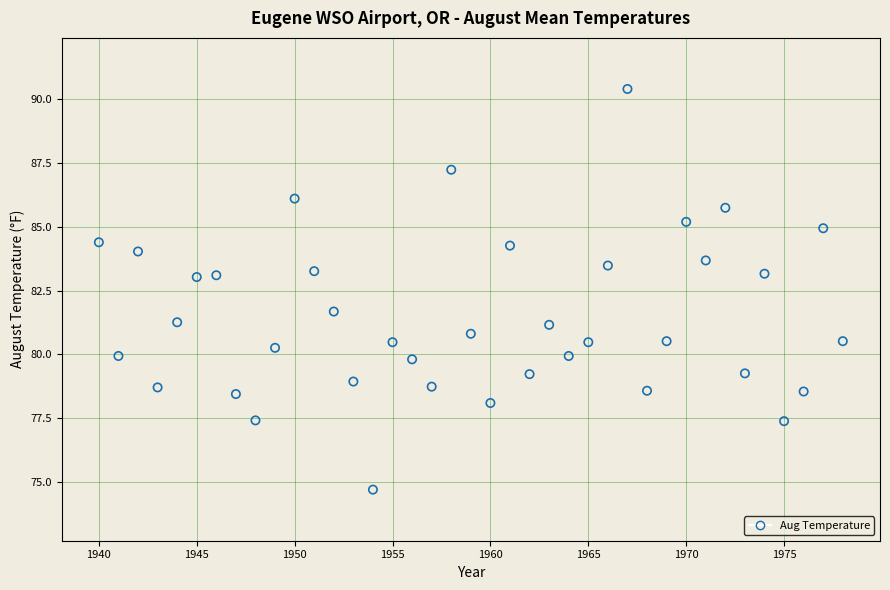

What is the range of X values (max minus min)?

38.0